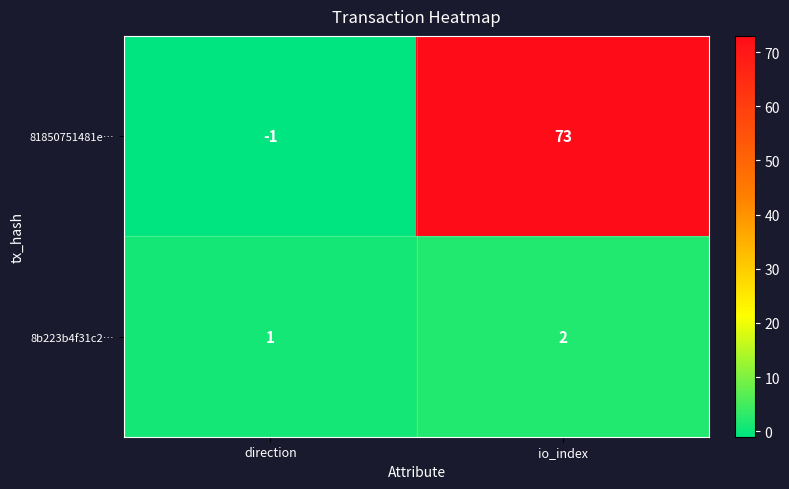

Which series has the largest range (max minus min)?

81850751481e…